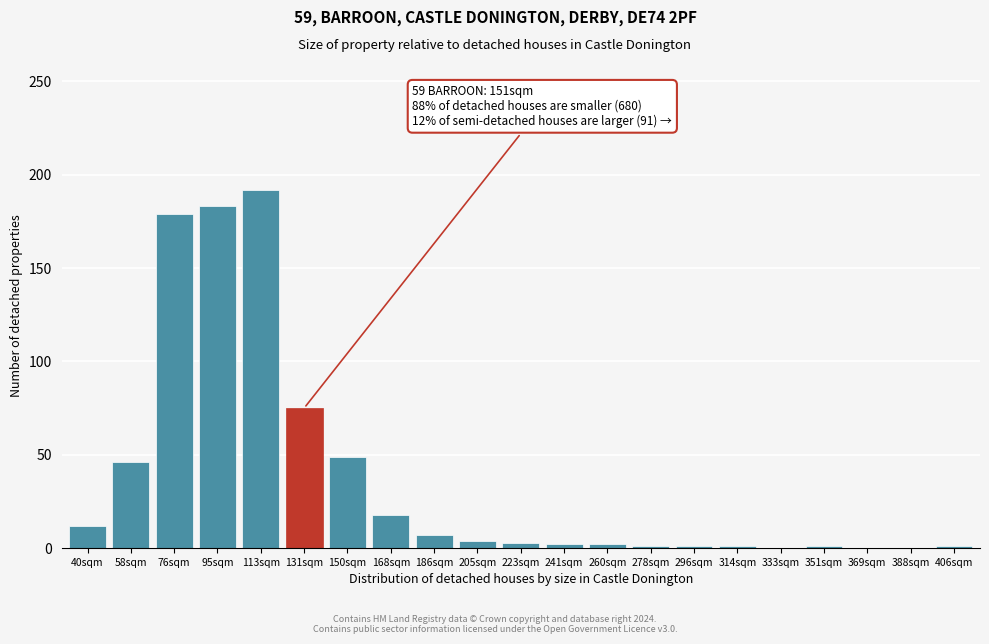

Where is the data nearest to the value 96?

131sqm